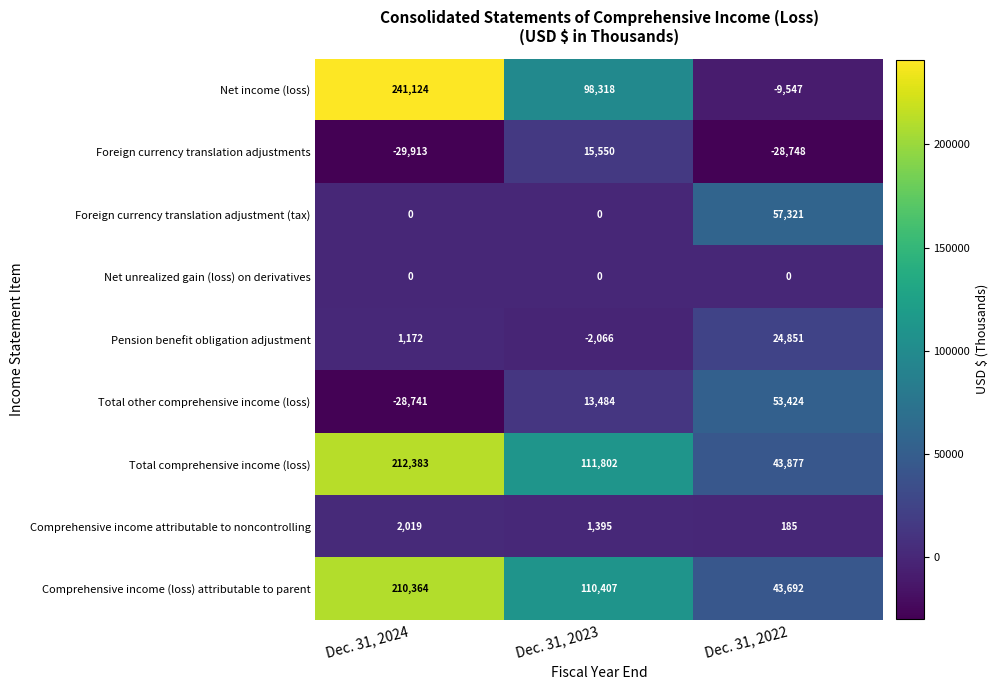

Which series has the largest range (max minus min)?

Net income (loss)